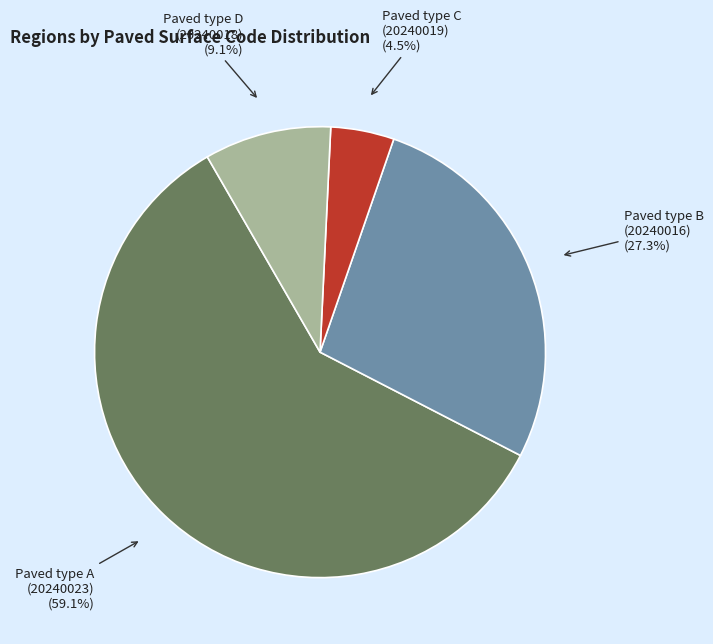

Is there any slice that represents more than half of the pie?

Yes